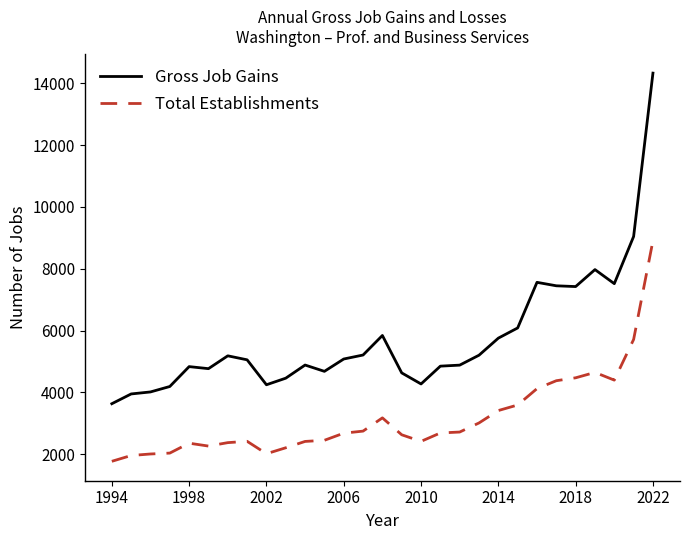

True or false: Gross Job Gains and Total Establishments cross at least once.

False